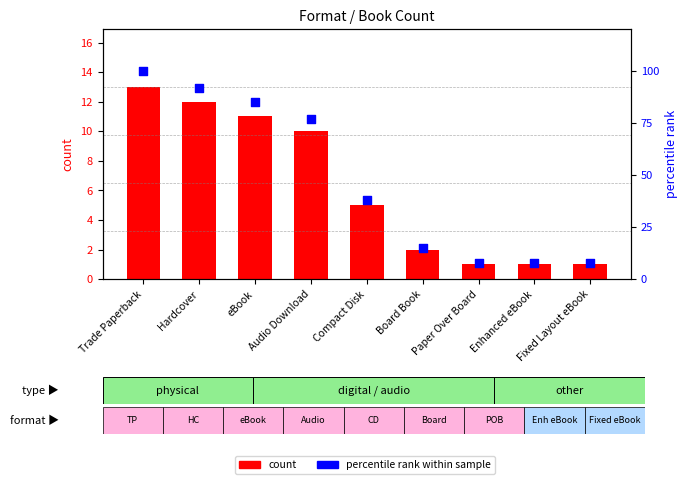

What are all the series names shown in the legend?

count, percentile rank within sample